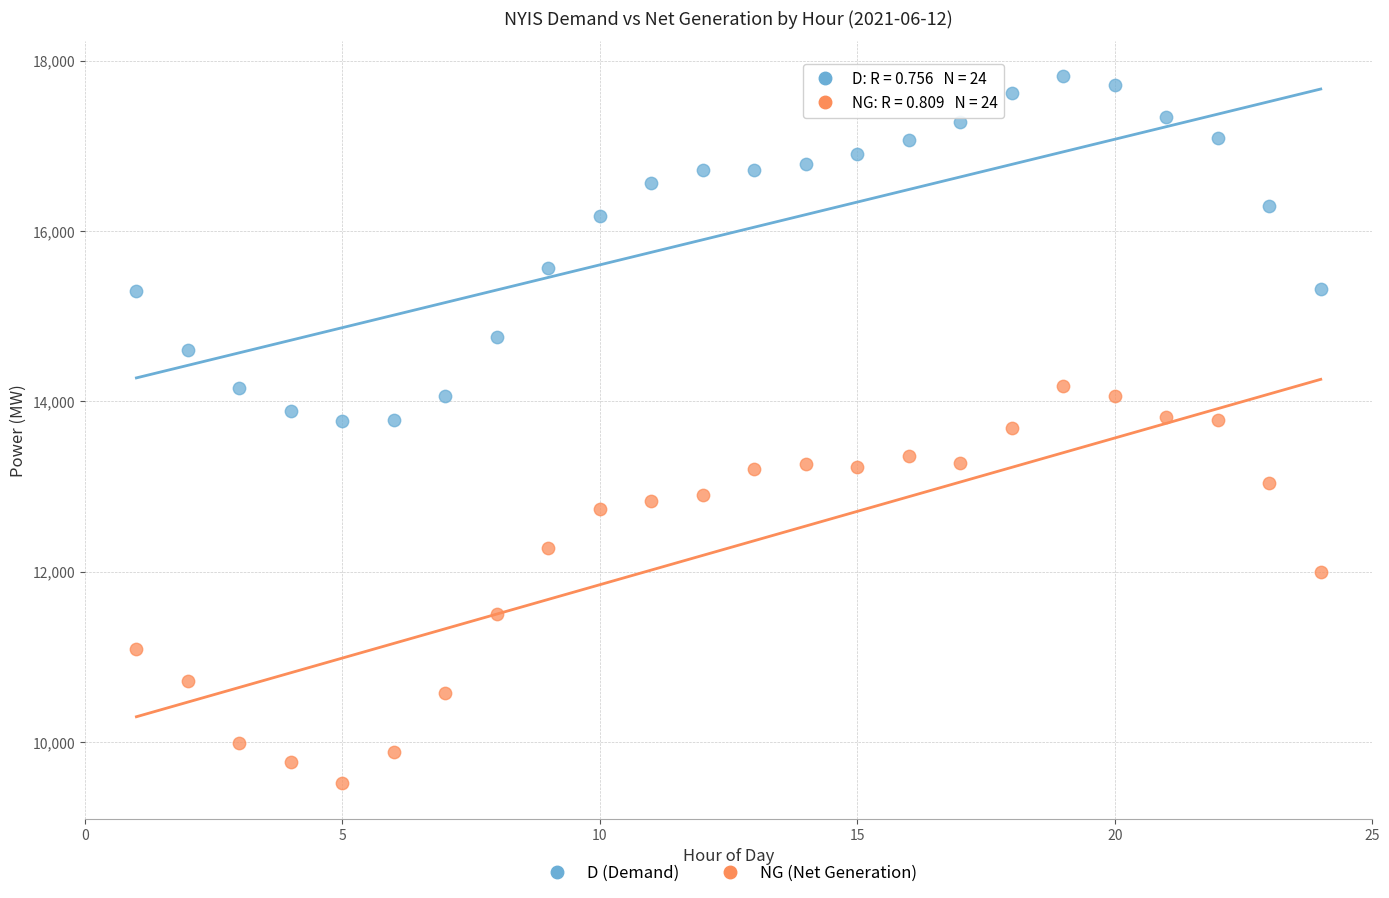

Which series contains the highest Y value?

D (Demand)